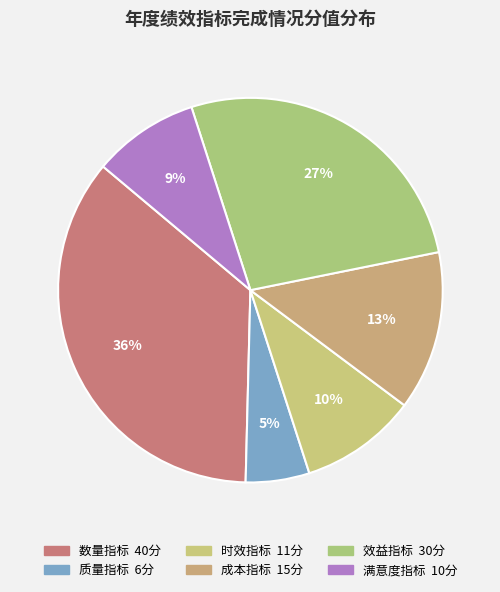

What percentage is the 效益指标 slice, to the nearest percent?

27%